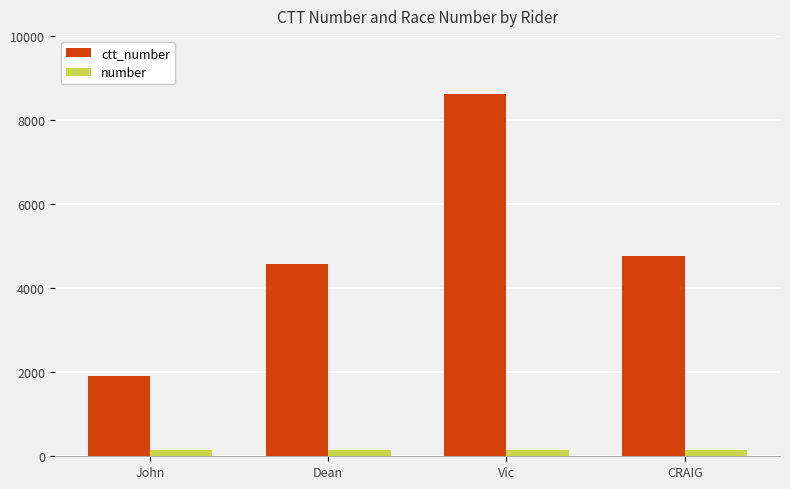

The value of ctt_number at Vic is 4237. True or false?

False